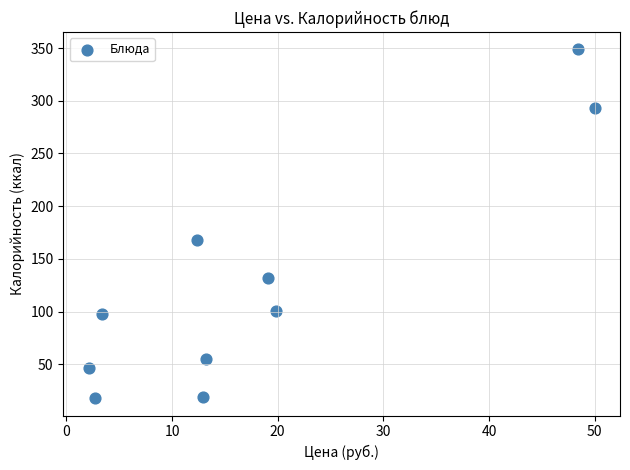

What is the range of Y values (max minus min)?

330.6